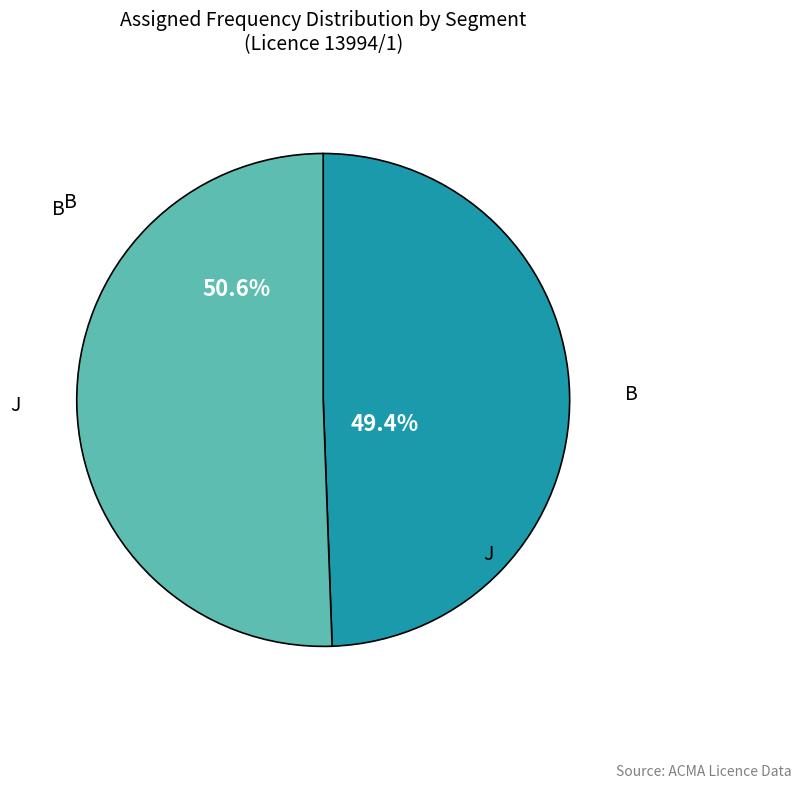

Which slice represents more than half of the pie?

J